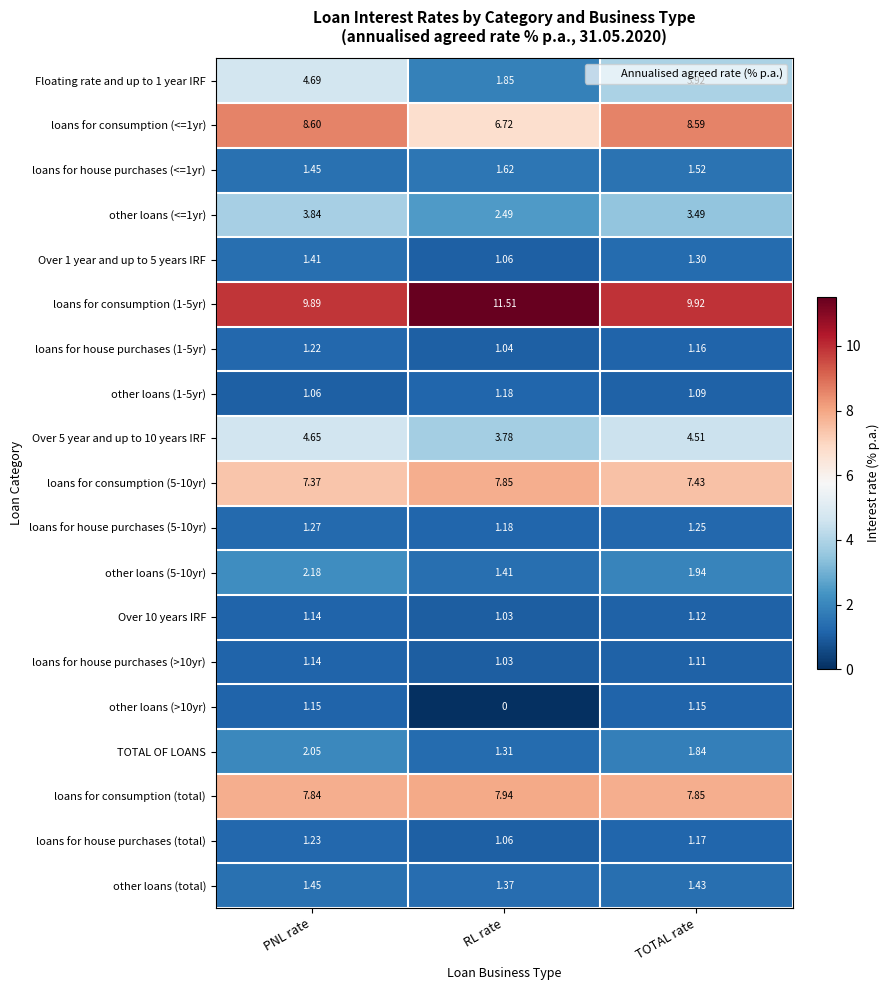

Rank the categories by loans for consumption (1-5yr) value from lowest to highest.

PNL rate, TOTAL rate, RL rate